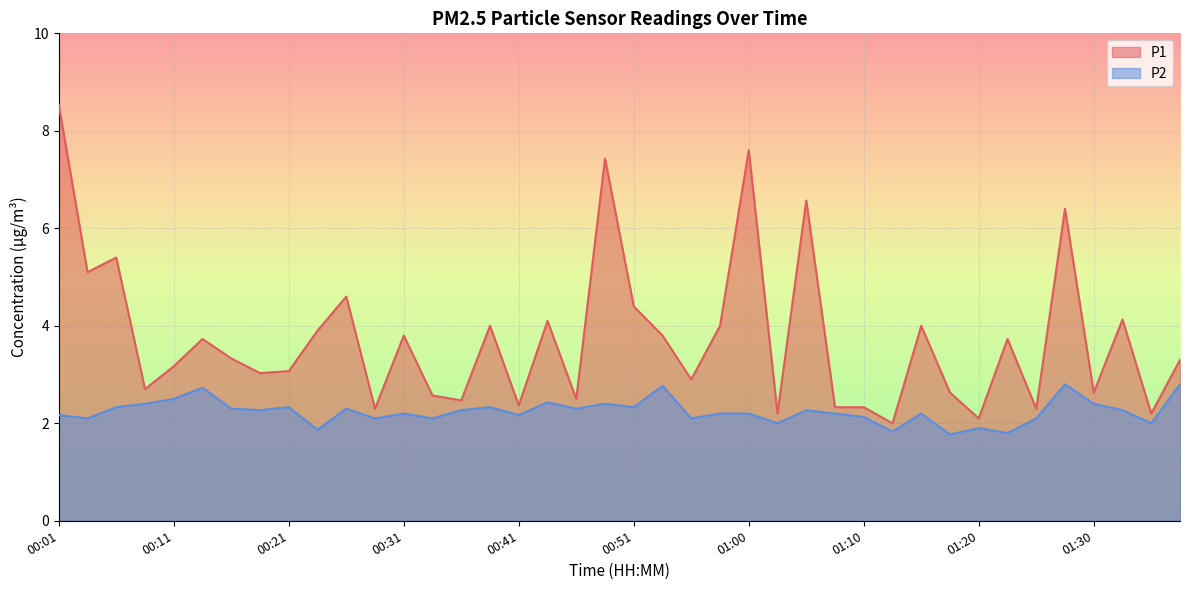

True or false: P2 and P1 cross at least once.

False